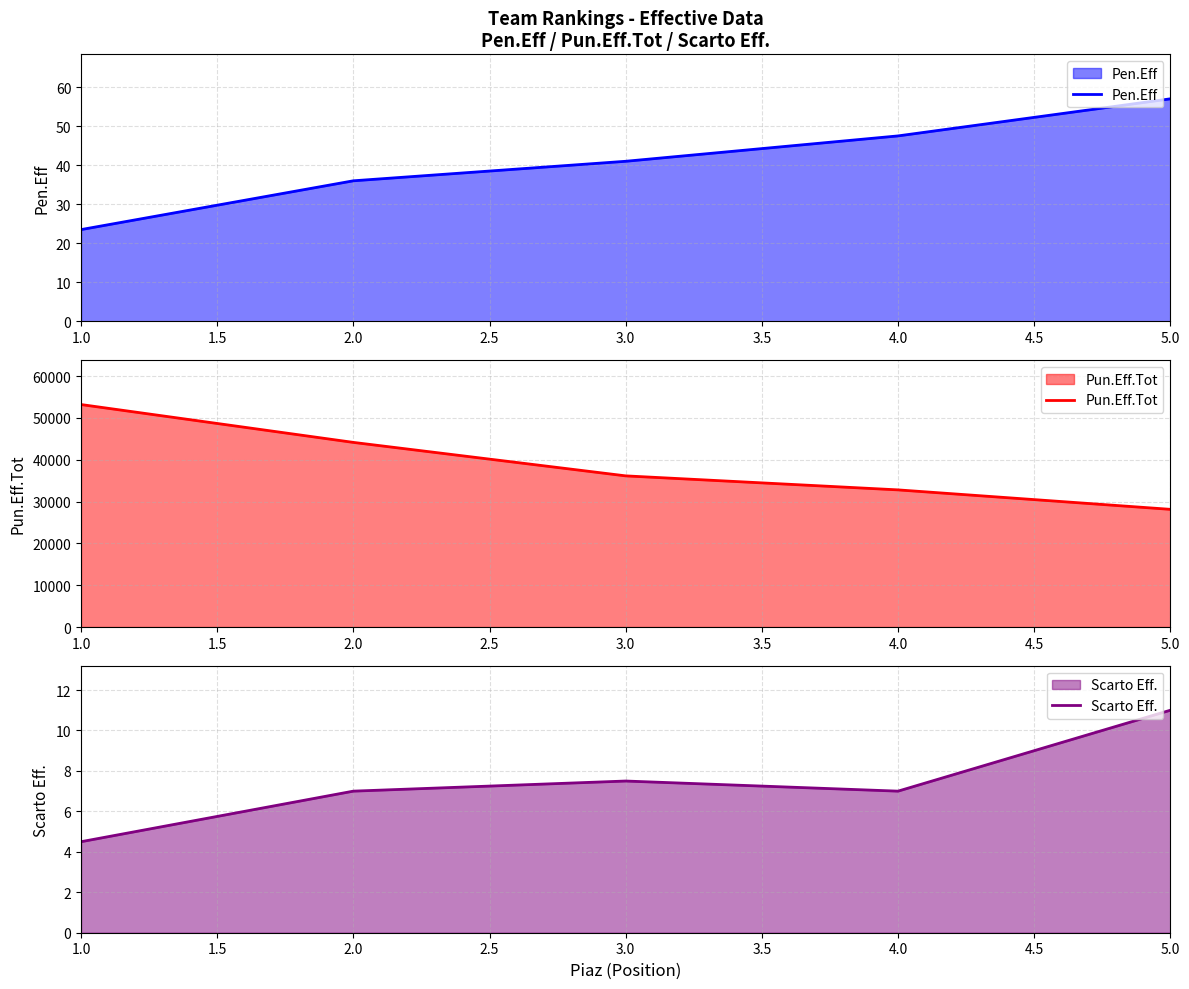

Does the chart display data point markers on the line(s)?

No